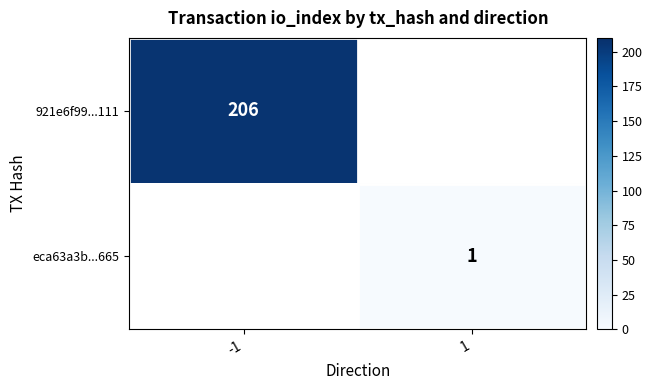

The eca63a3b...665 series shows 0 at 1. True or false?

False